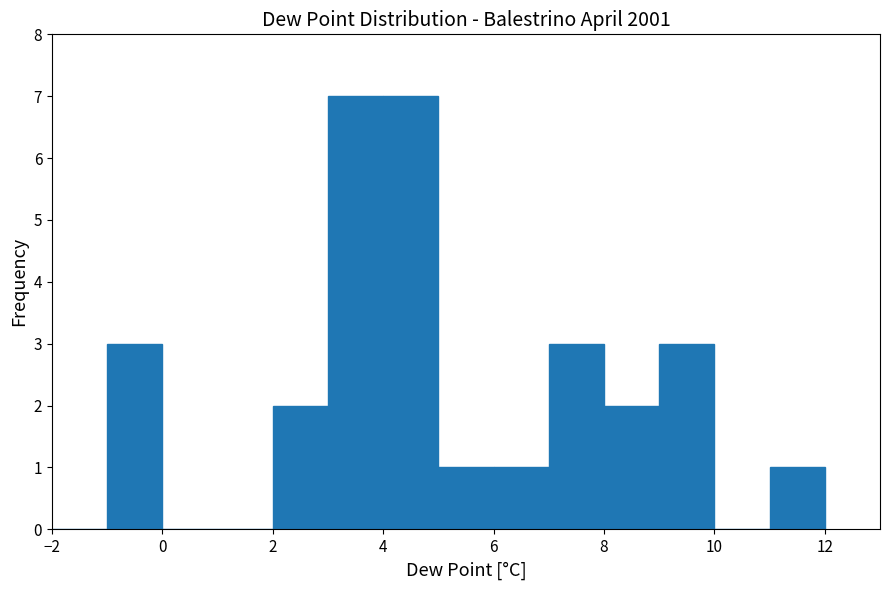

Reading left to right, list every bar in this chart as the range it spans on the x-axis followed by its height. The values are not printed on the chart, so give them approximately, as read against the axis.

-2 to -1: 0
-1 to 0: 3
0 to 1: 0
1 to 2: 0
2 to 3: 2
3 to 4: 7
4 to 5: 7
5 to 6: 1
6 to 7: 1
7 to 8: 3
8 to 9: 2
9 to 10: 3
10 to 11: 0
11 to 12: 1